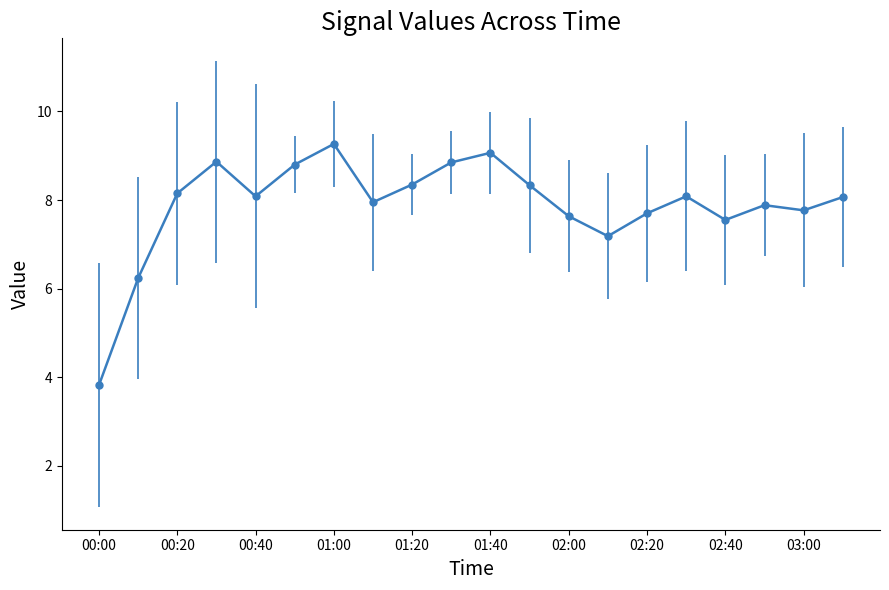

What is the maximum value shown in the chart?

9.3